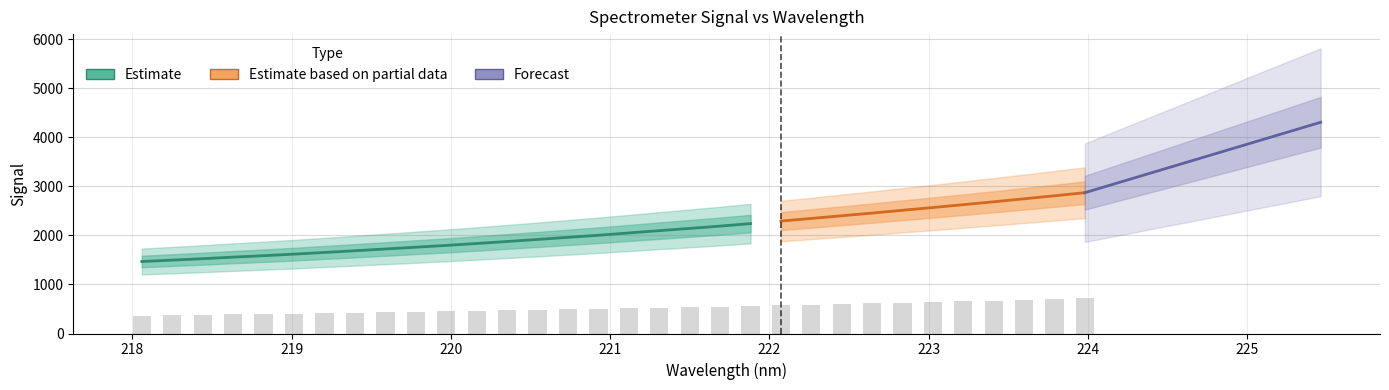

Reading right to left, transcribe all the data shown in this chart.

717.3	701.6	686.2	670.9	656.2	641.8	627.8	613.5	599.8	586.1	572.8	559.8	547.0	535.3	524.0	512.2	500.4	489.8	479.2	468.8	458.5	448.7	439.6	430.5	421.6	413.0	404.3	396.4	389.1	381.1	373.8	366.8